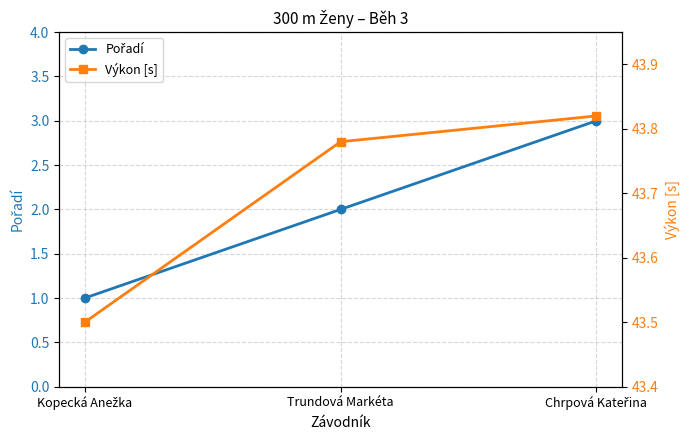

What is the difference between the highest and lowest values at Kopecká Anežka?

42.5